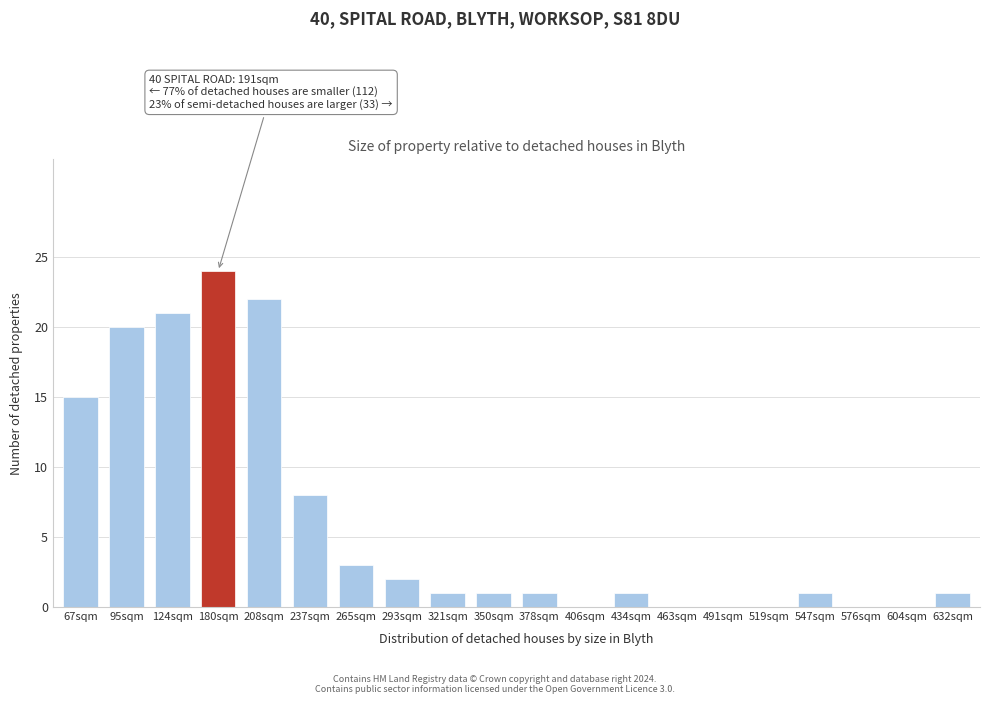

Reading left to right, list all the values displayed in this chart.

67sqm=15	95sqm=20	124sqm=21	180sqm=24	208sqm=22	237sqm=8	265sqm=3	293sqm=2	321sqm=1	350sqm=1	378sqm=1	406sqm=0	434sqm=1	463sqm=0	491sqm=0	519sqm=0	547sqm=1	576sqm=0	604sqm=0	632sqm=1